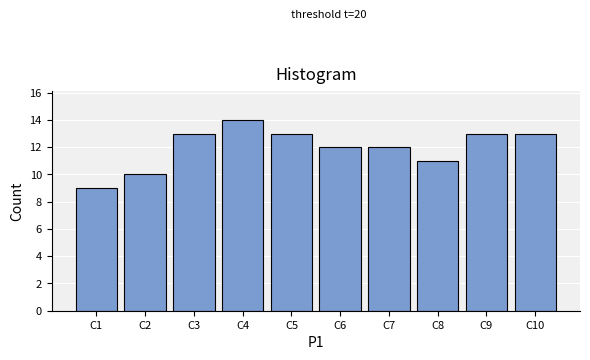

Reading left to right, what are all the values shown in this chart?

9	10	13	14	13	12	12	11	13	13